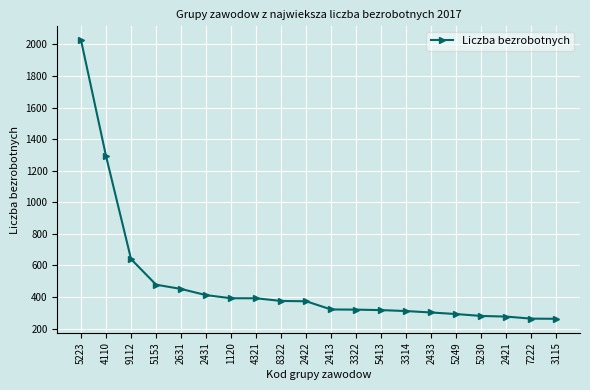

Is it true that the value at 7222 is 60?

False